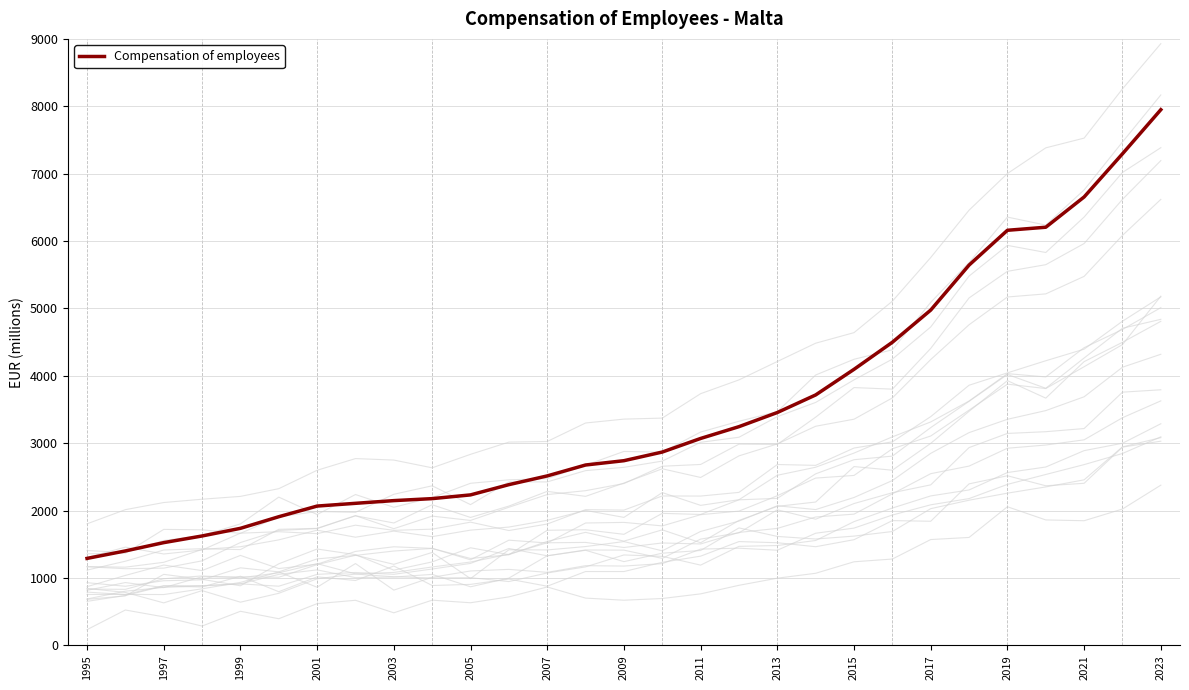

Is it true that Compensation of employees equals 1290.9 at 1995?

True